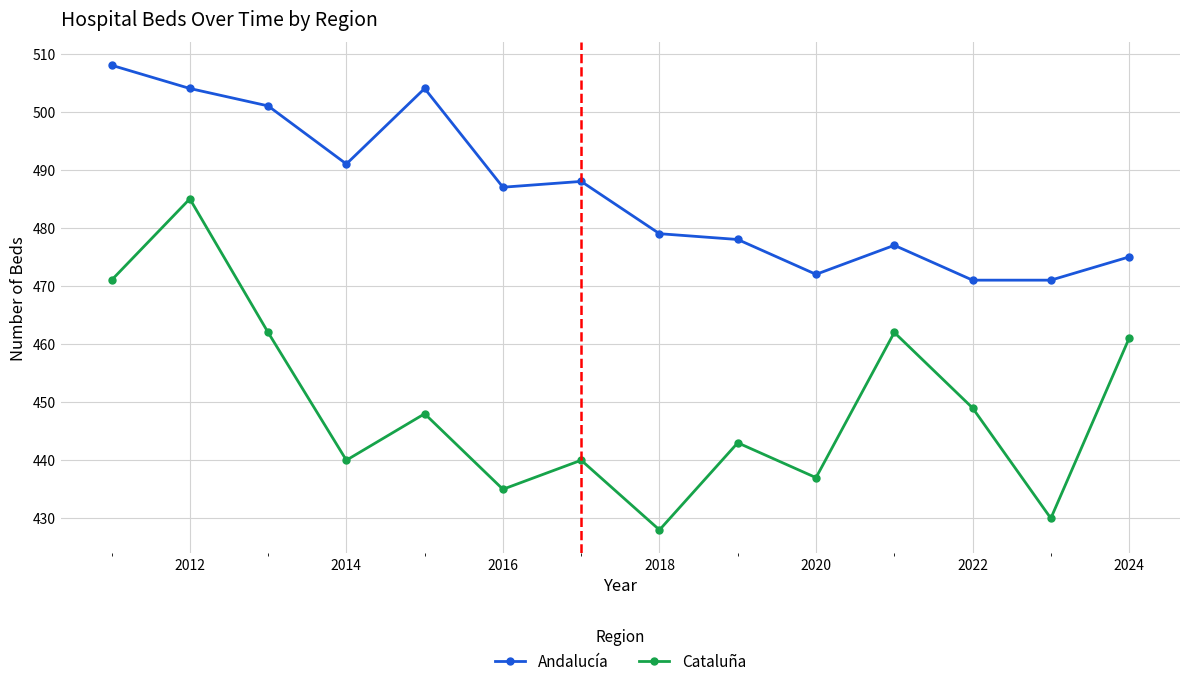

True or false: Cataluña has more than 2 interior local peaks.

True